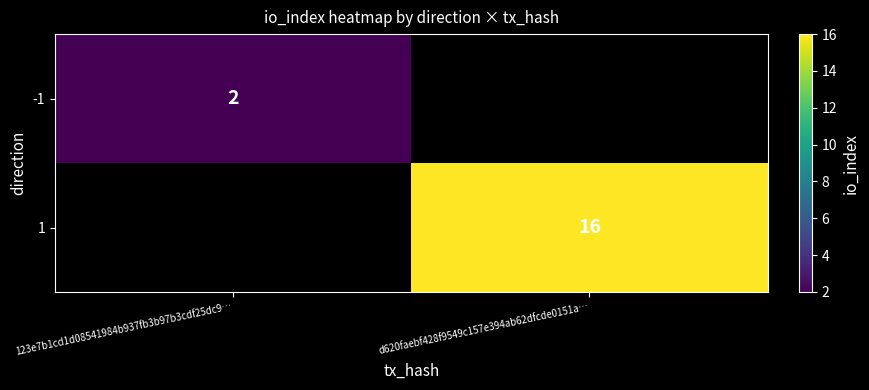

The -1 series shows 1 at 123e7b1cd1d08541984b937fb3b97b3cdf25dc9…. True or false?

False